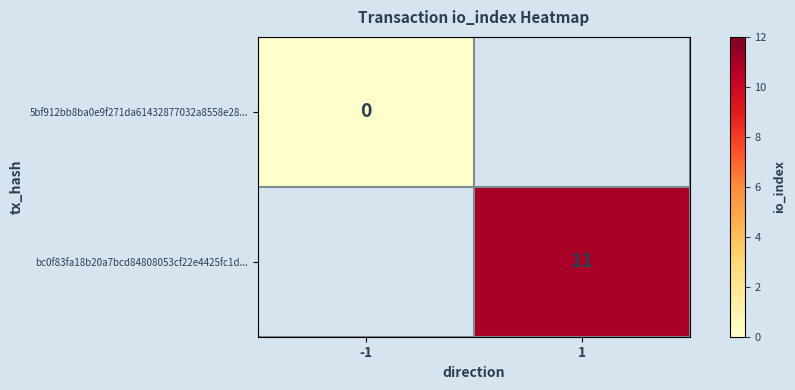

At which label does bc0f83fa18b20a7bcd84808053cf22e4425fc1d... reach its minimum?

-1